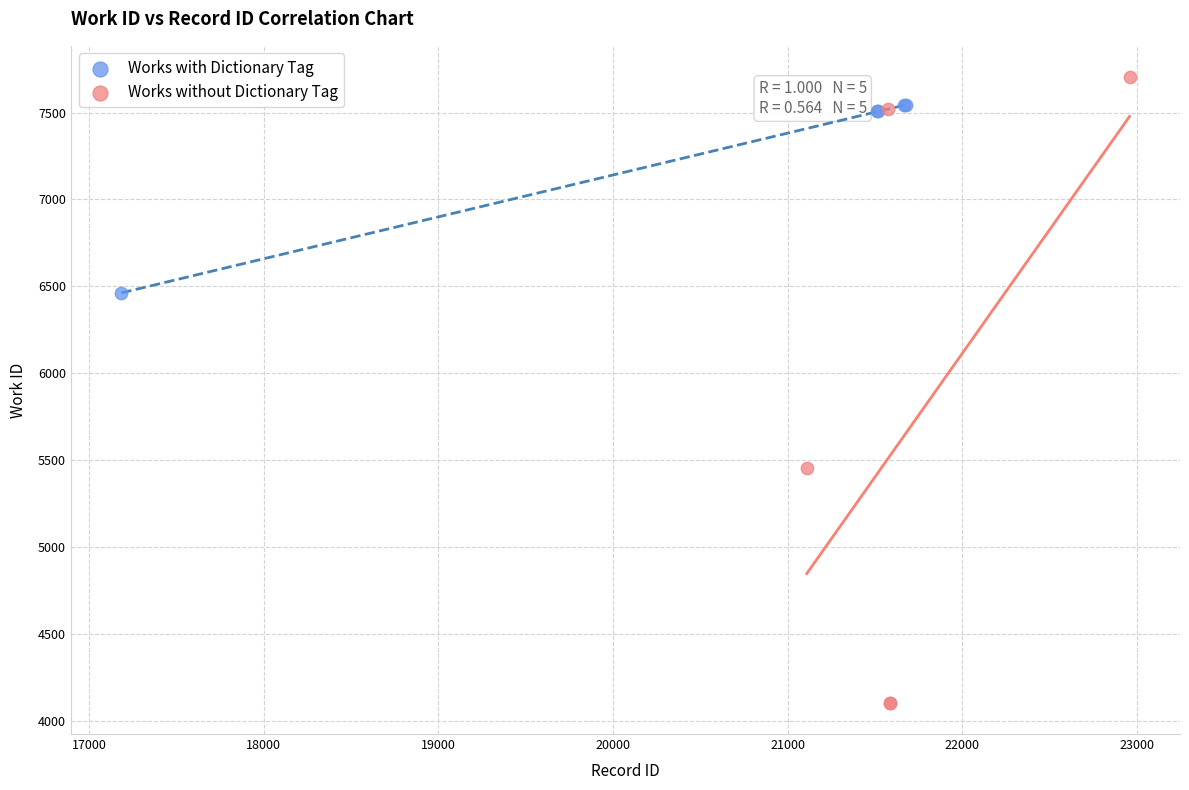

What are all the series names shown in the legend?

Works with Dictionary Tag, Works without Dictionary Tag